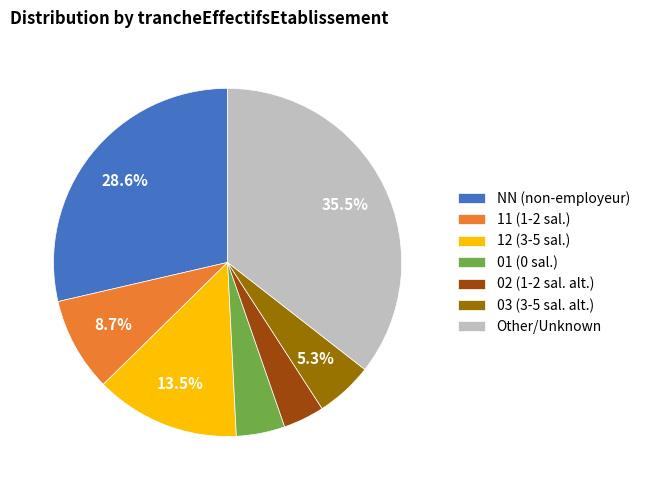

Count the number of slices in the pie.

7